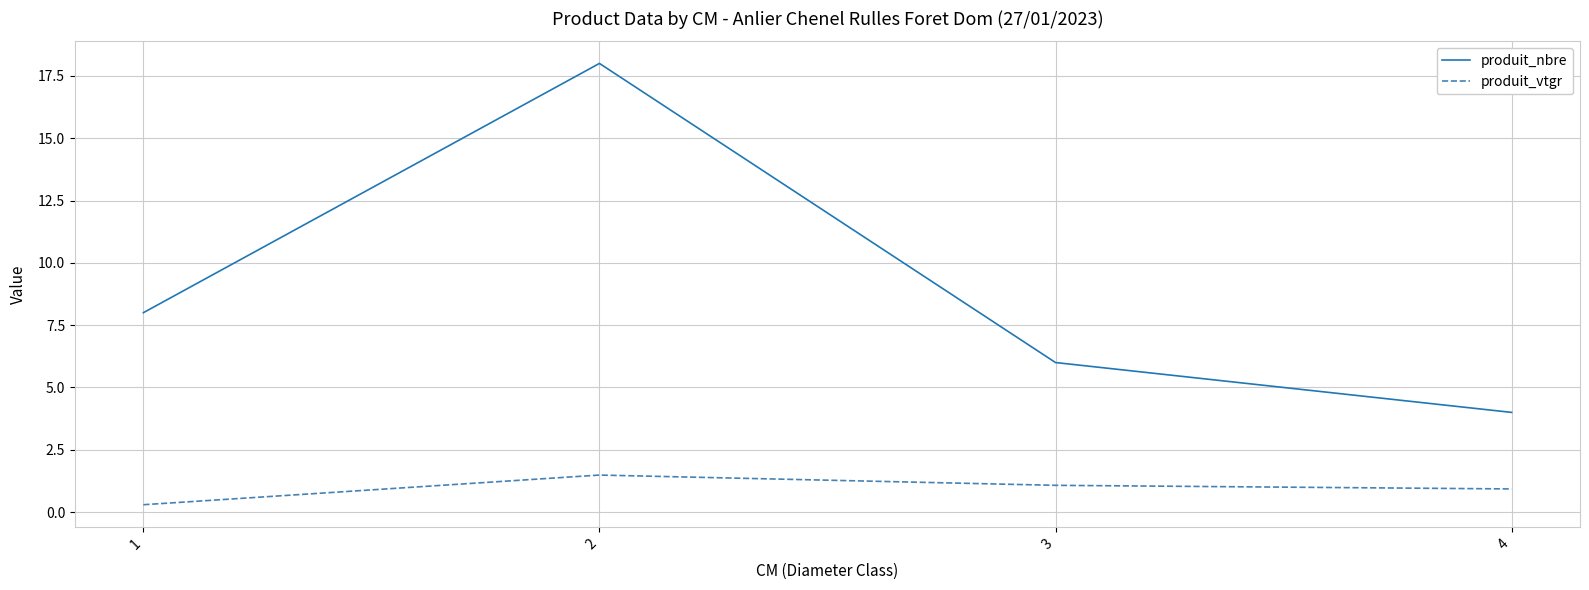

What is the difference between the highest and lowest values at 2?

16.5